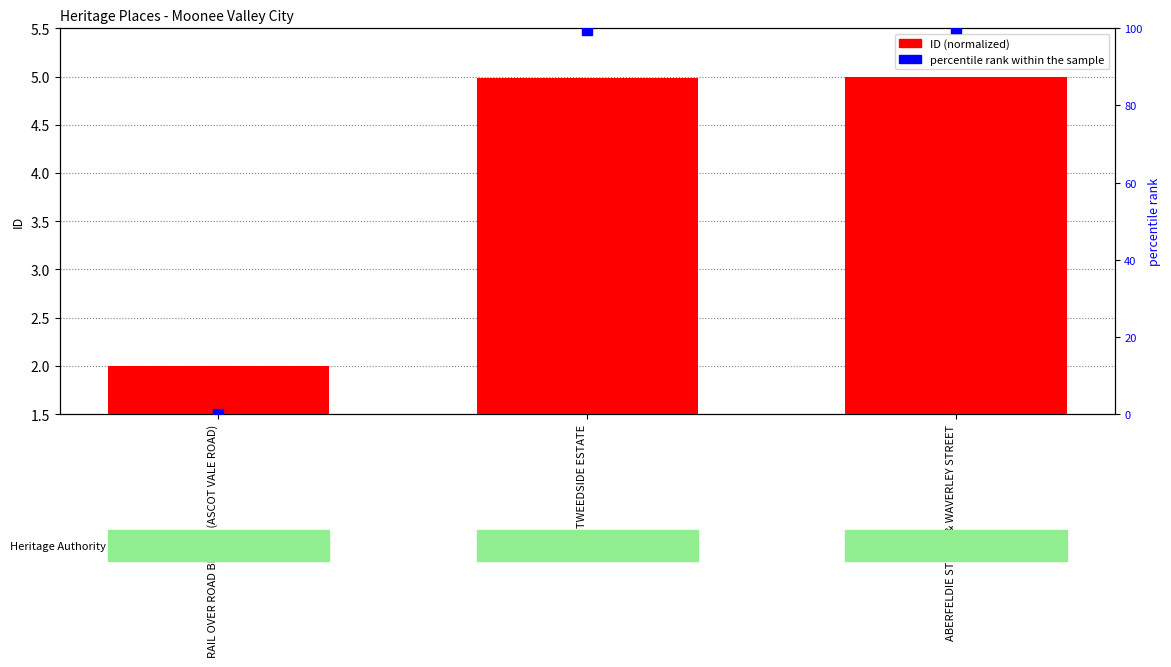

Is the value of ID (normalized) at TWEEDSIDE ESTATE greater than the value of percentile rank within the sample at RAIL OVER ROAD BRIDGE (ASCOT VALE ROAD)?

Yes